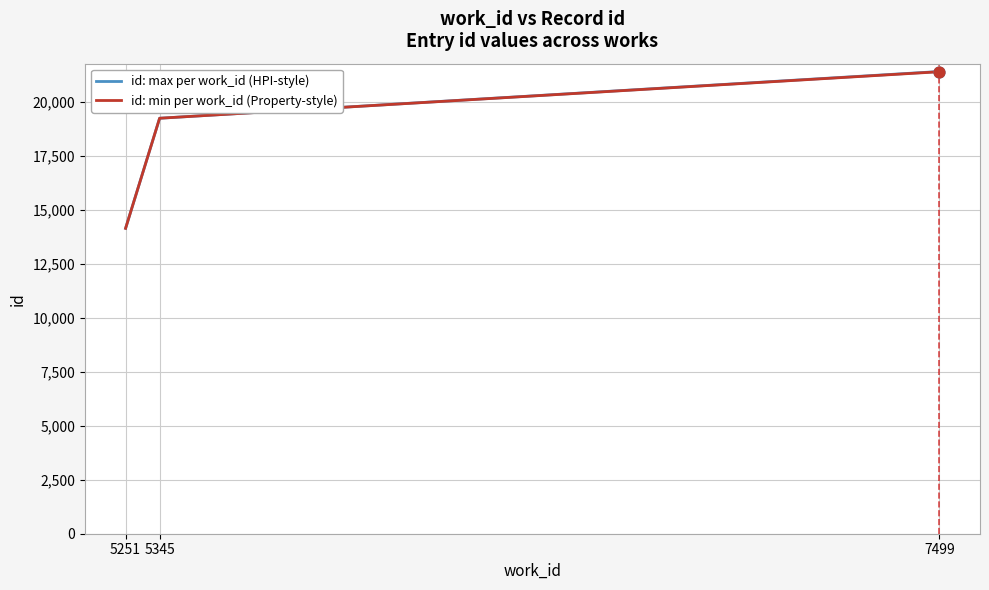

What is the total value across all series at 5251?

28296